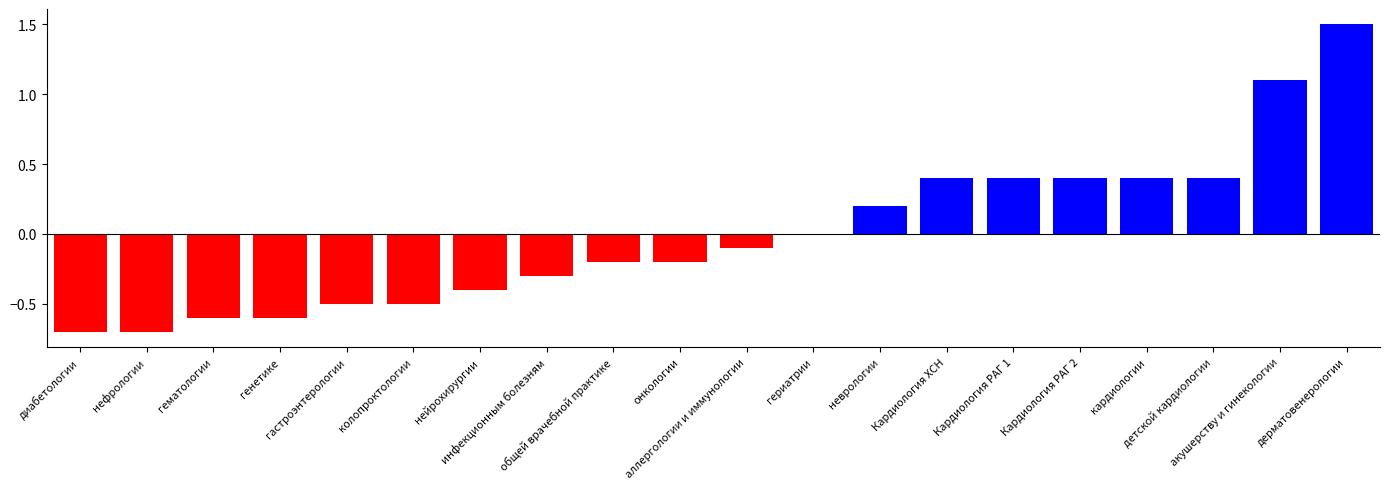

What is the greatest value displayed?

1.5